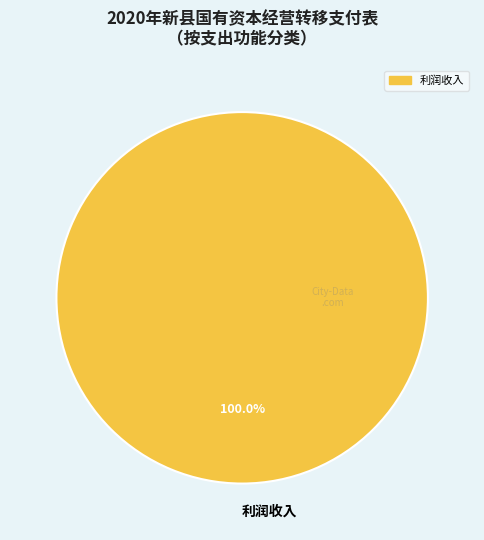

Rank the categories by value from lowest to highest.

利润收入